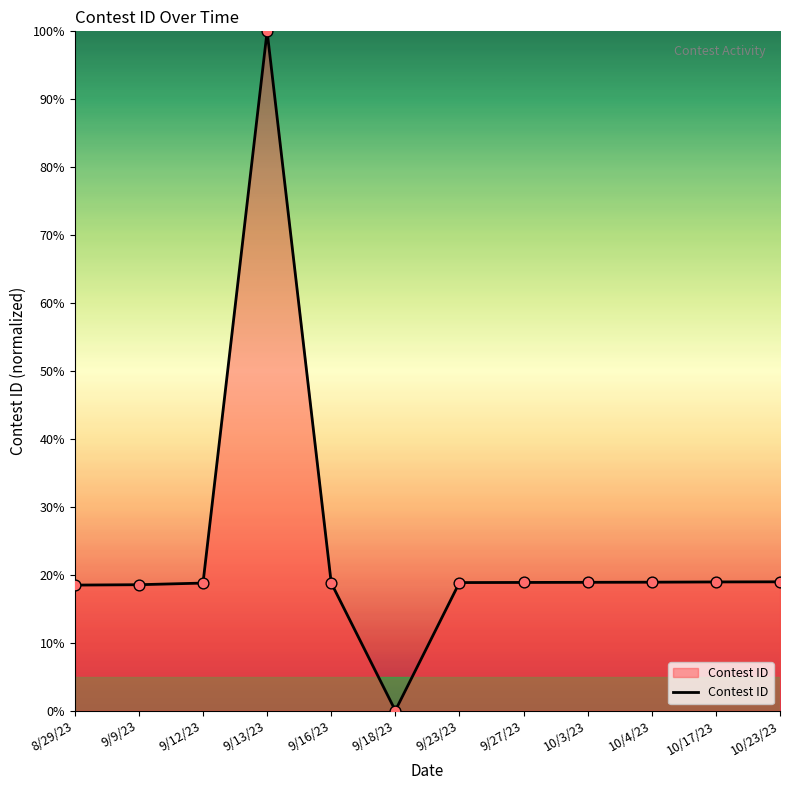

Approximately how many times larger is the value at 9/9/23 compared to 9/23/23?

1.0